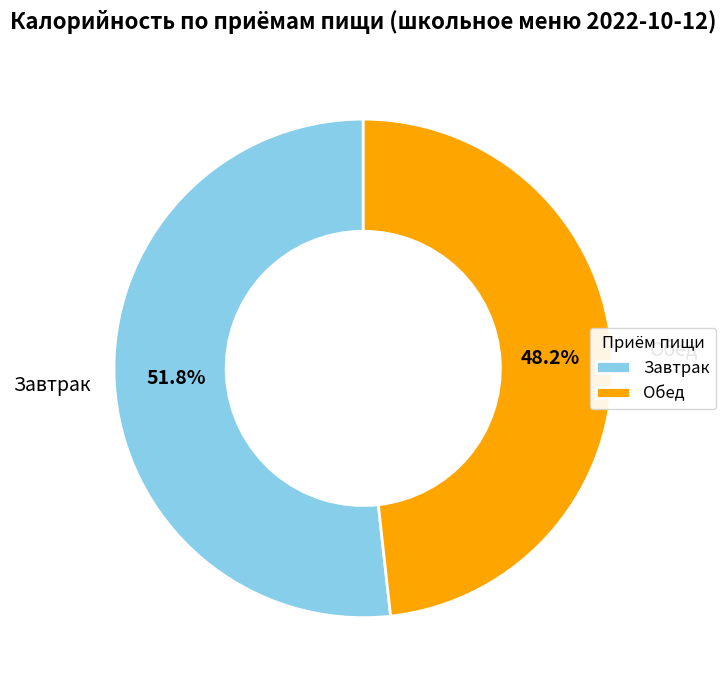

Which slice is the largest?

Завтрак